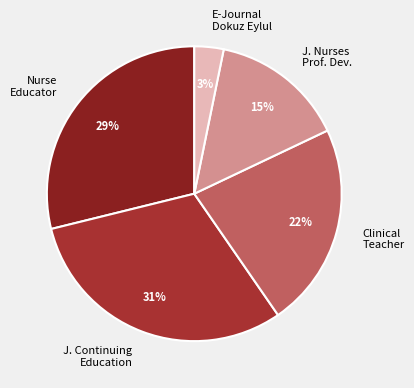

Does J. Continuing Education account for over 50% of the chart?

No